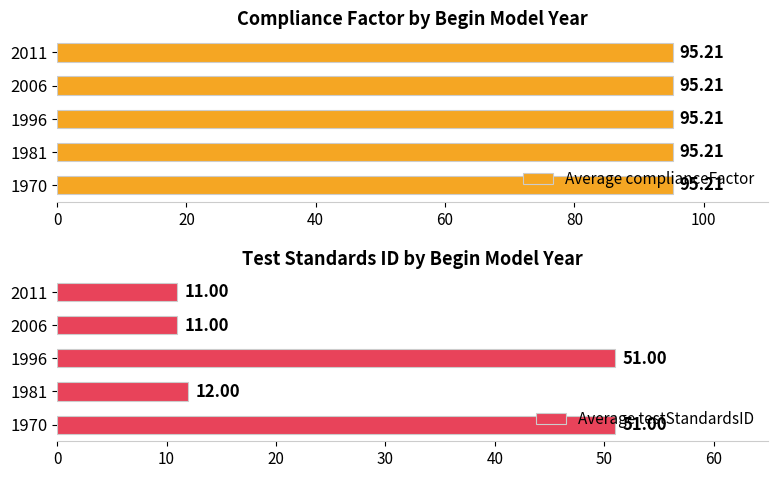

What is the sum of the Average testStandardsID values at 2011 and 1996?

62